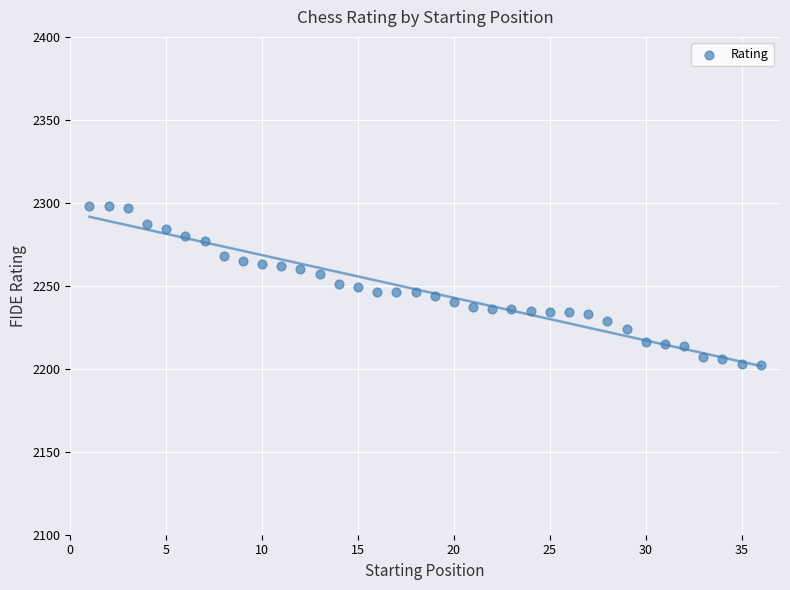

What is the range of X values (max minus min)?

35